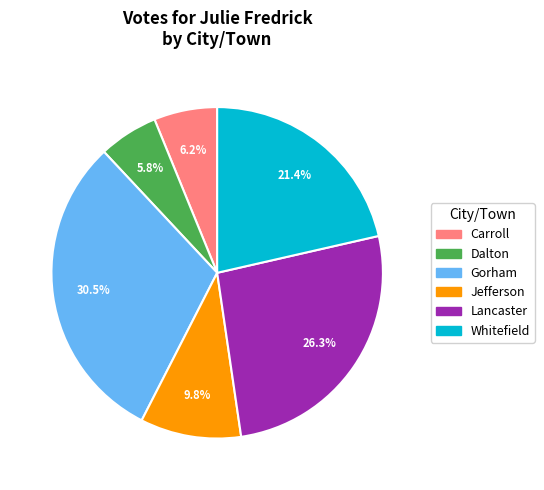

How much of the chart is everything except Lancaster?

73.7%